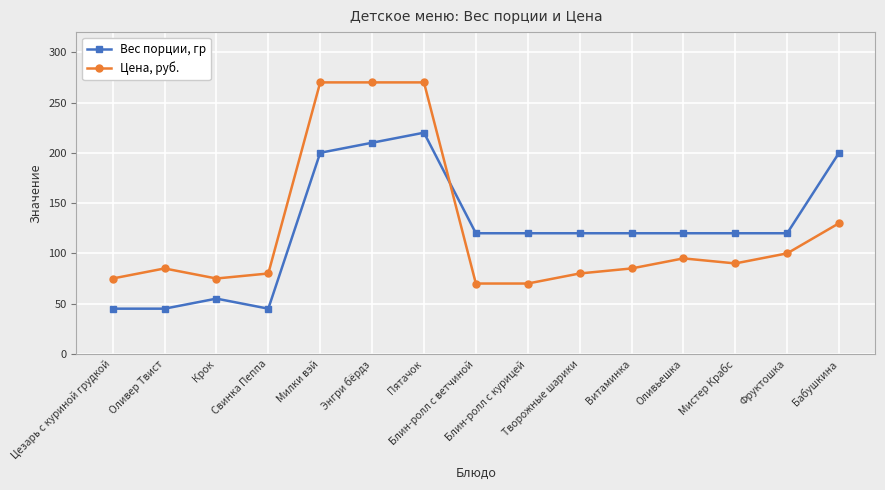

At which category is the sum across all series the highest?

Пятачок